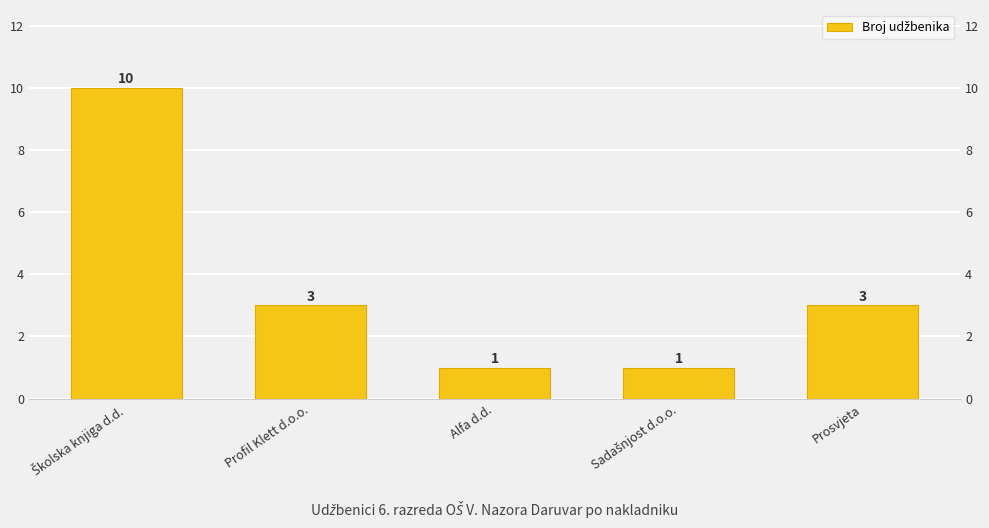

Does the chart contain any negative values?

No